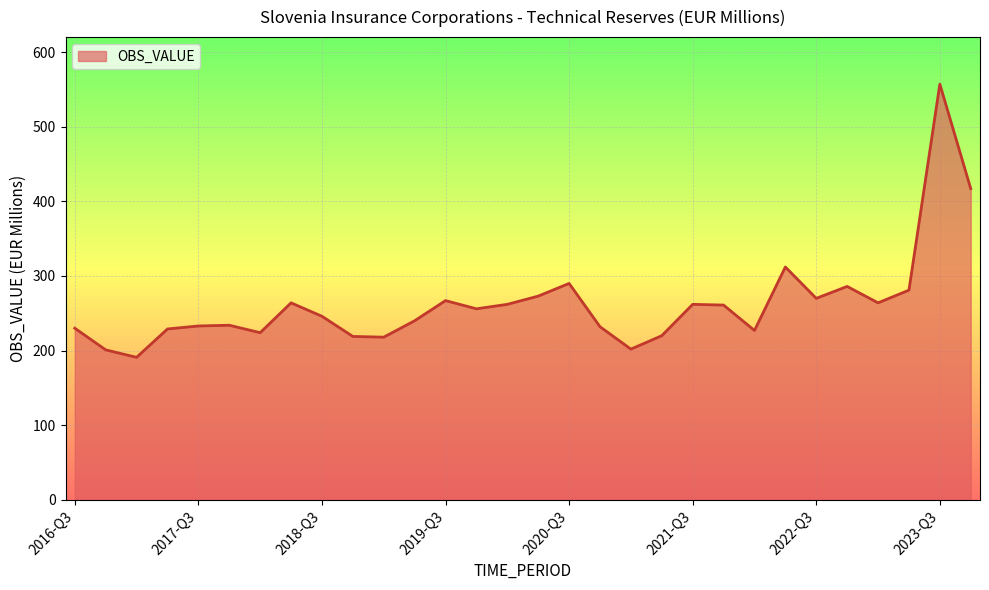

What is the minimum value shown in the chart?

191